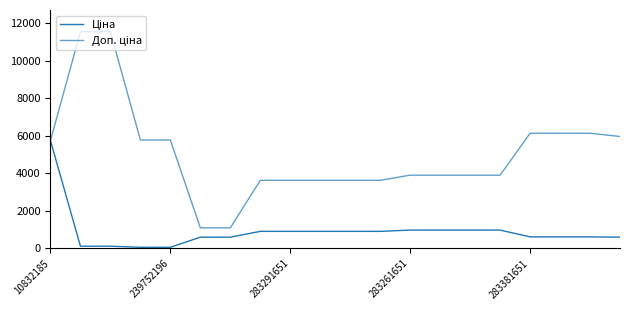

True or false: Доп. ціна and Ціна intersect in this chart.

False